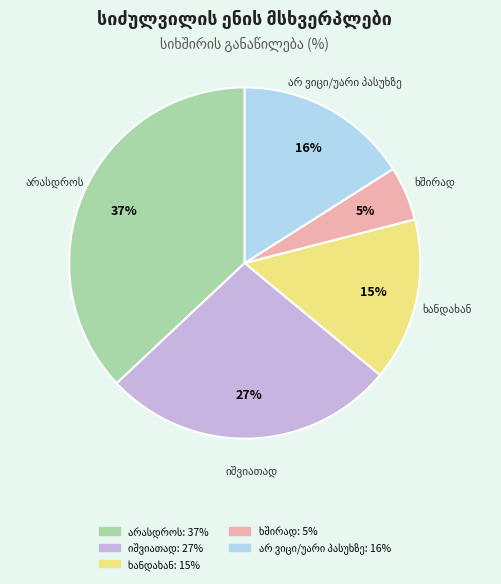

Is there any slice that represents more than half of the pie?

No